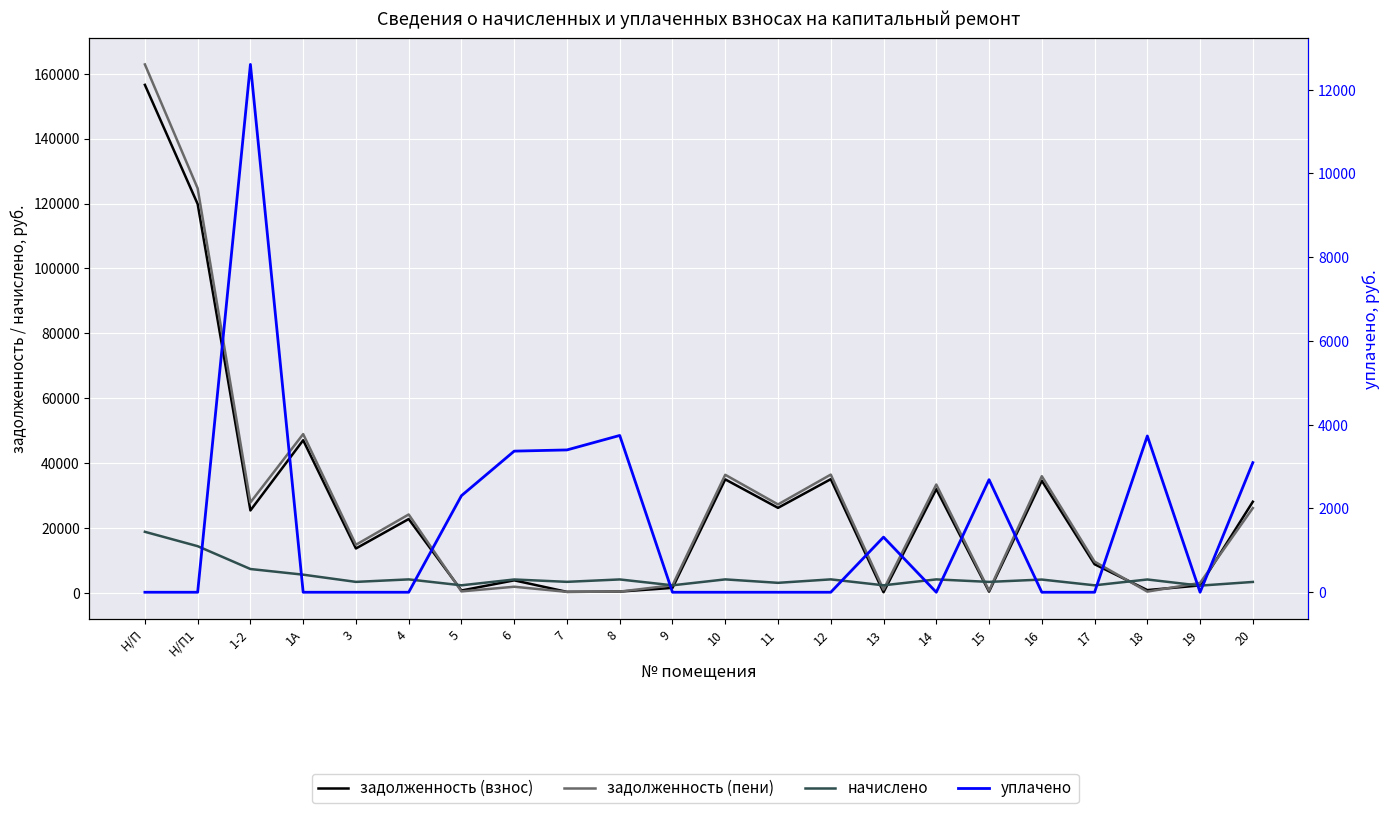

What is the sum of the задолженность (взнос) values at 8 and 5?

1269.6